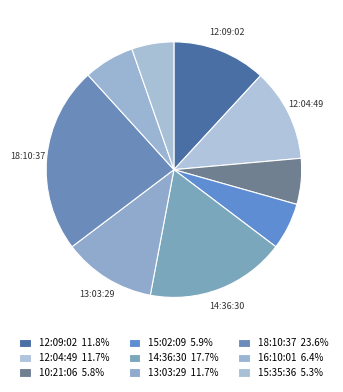

How many segments does this pie chart have?

9